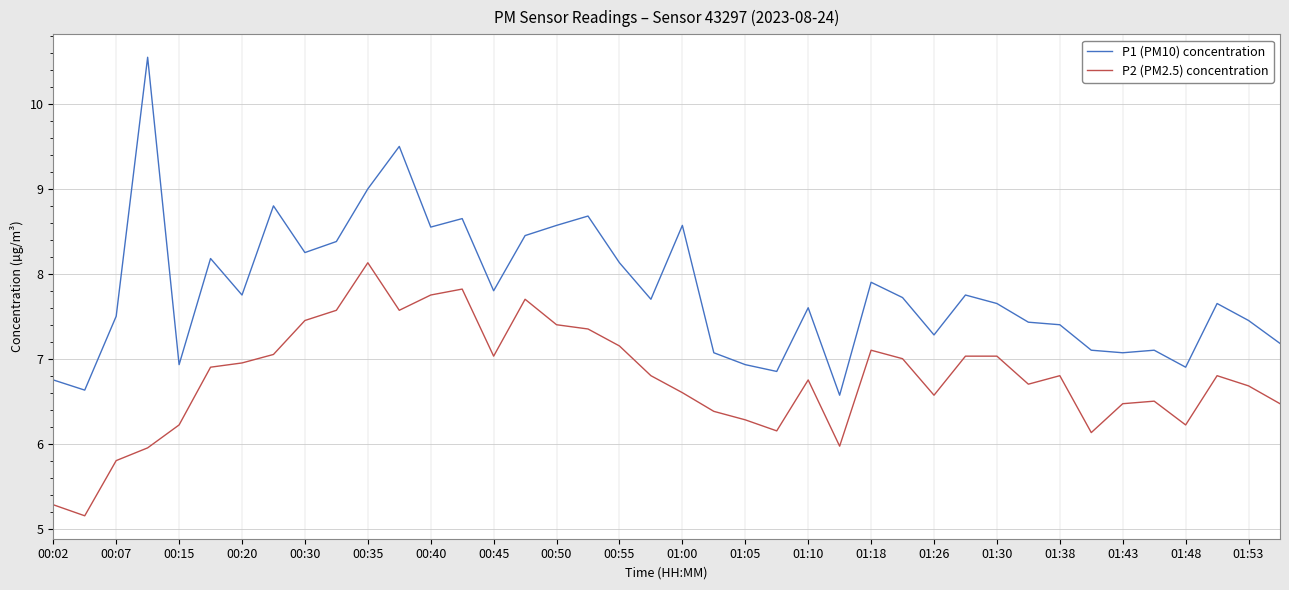

List the series in order of their overall mean, highest first.

P1 (PM10) concentration, P2 (PM2.5) concentration